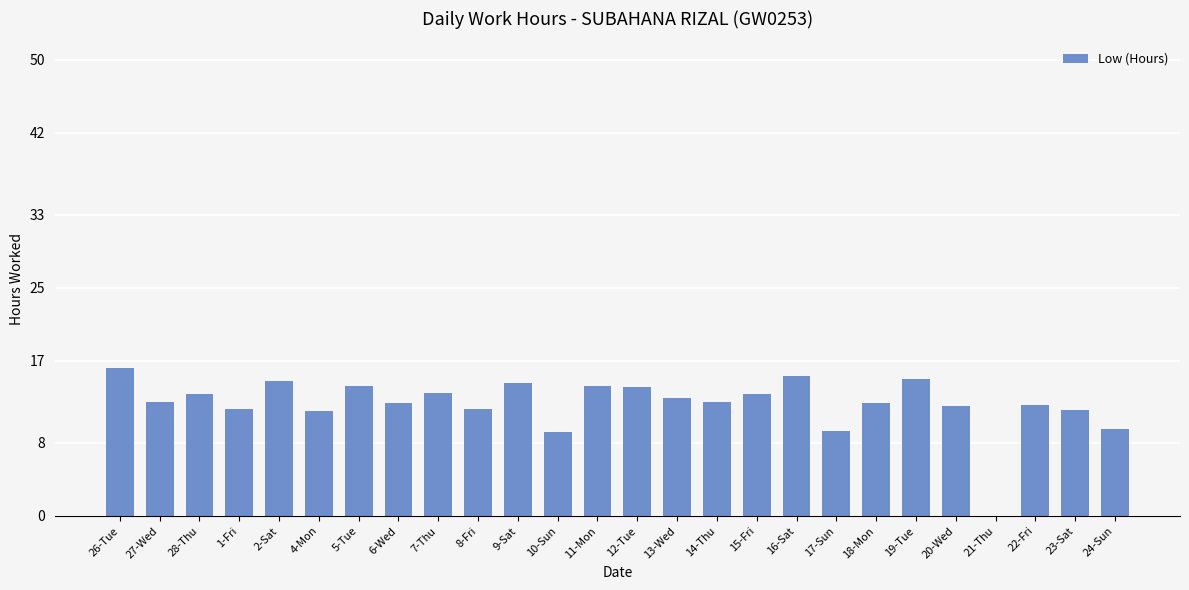

What is the approximate value at 27-Wed?

12.5